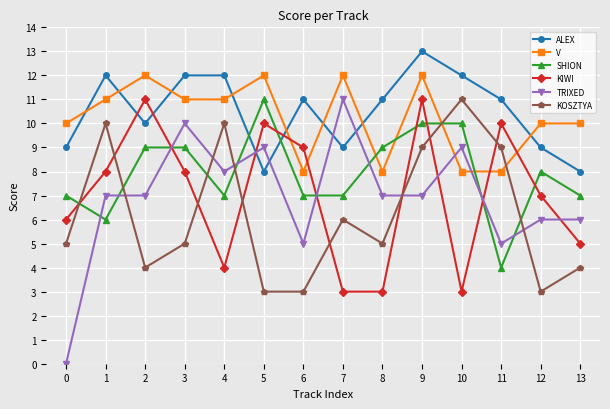

Rank the series at 8 from highest to lowest value.

ALEX, SHION, V, TRIXED, KOSZTYA, KIWI